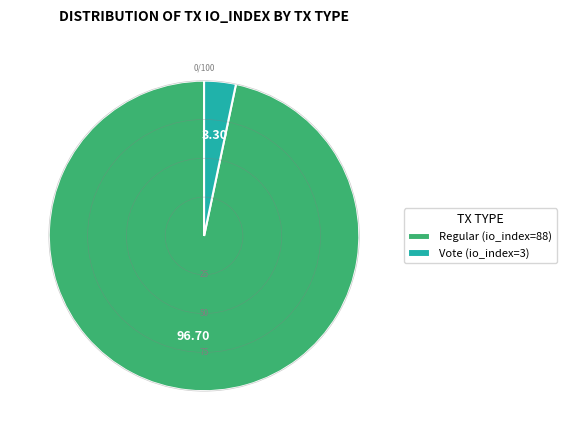

Rank the categories by value from highest to lowest.

Regular (io_index=88), Vote (io_index=3)